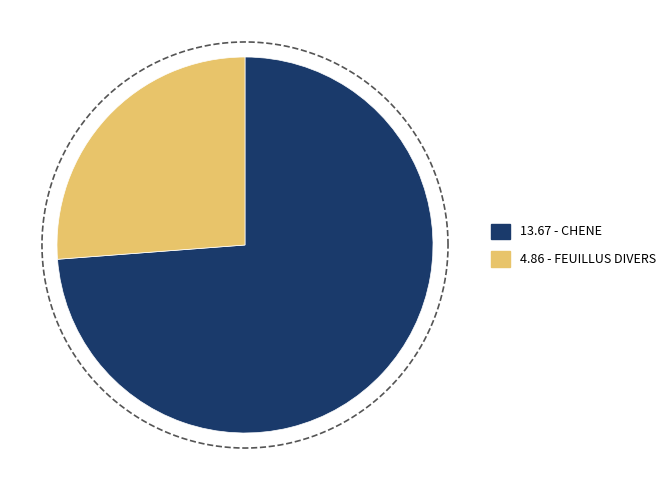

Which slice is the largest?

CHENE 70/(R:90-F:100)